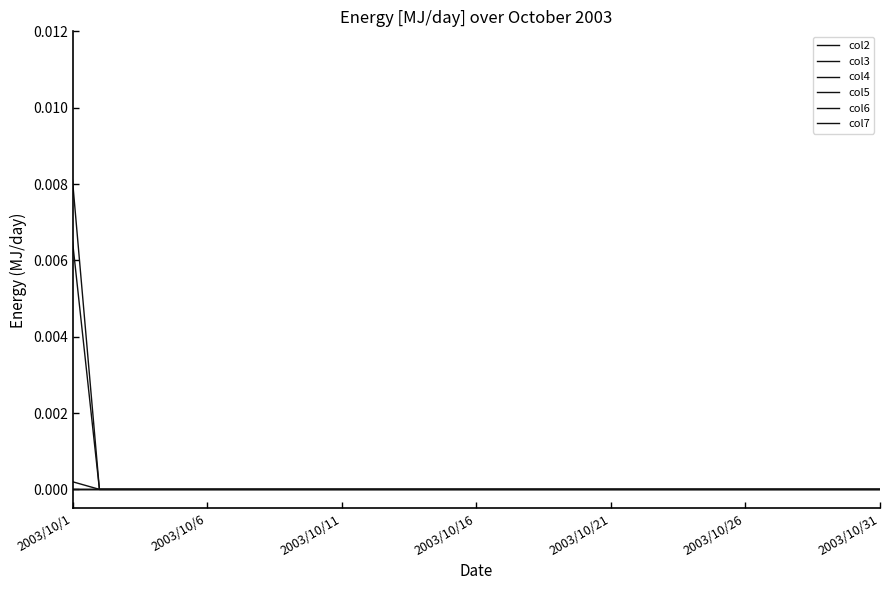

Is this an area chart (filled region under the line)?

No